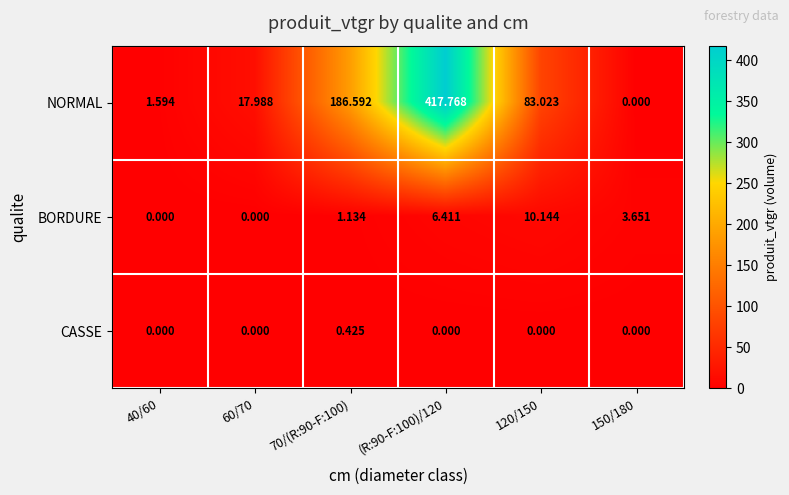

How many distinct data groups are displayed?

3